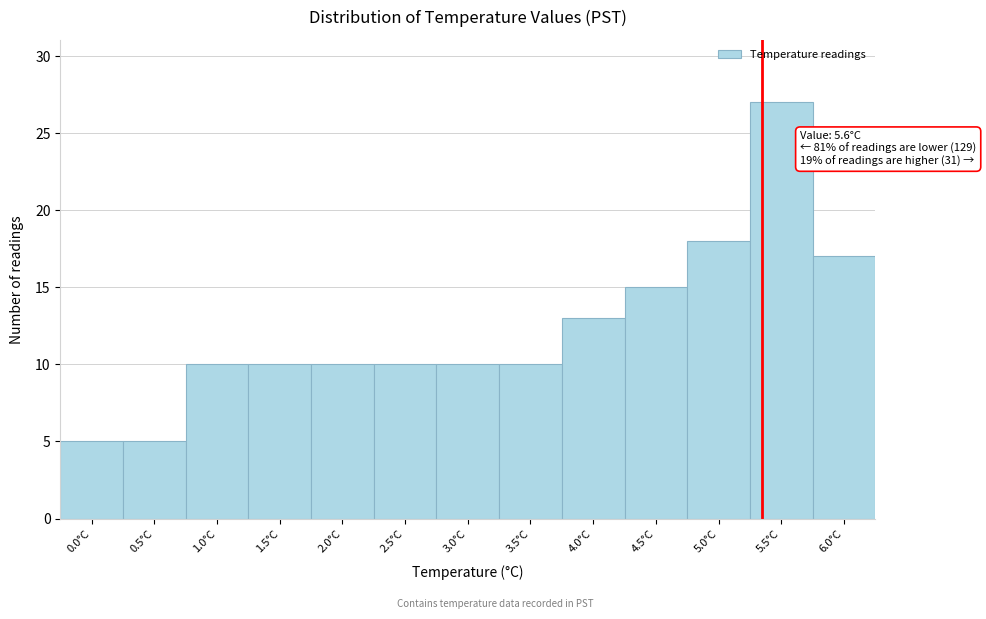

Reading right to left, list all the values displayed in this chart.

17	27	18	15	13	10	10	10	10	10	10	5	5